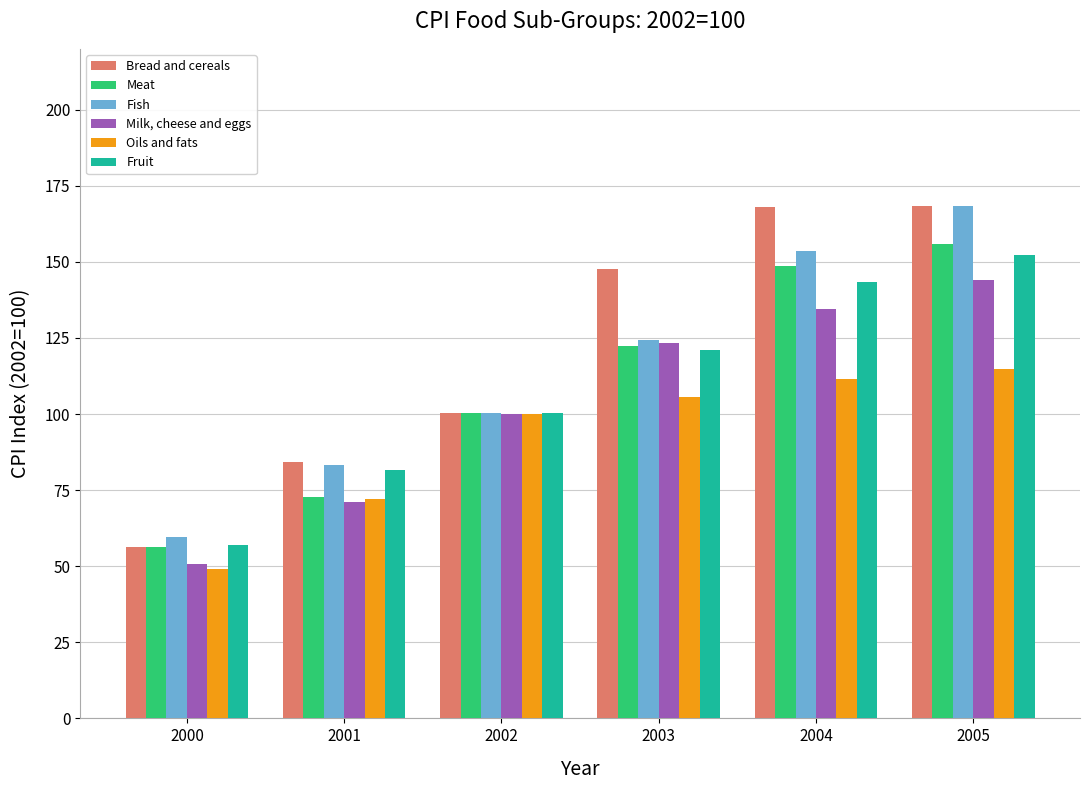

What is the difference between the second highest and second lowest values in the Meat series?

75.8